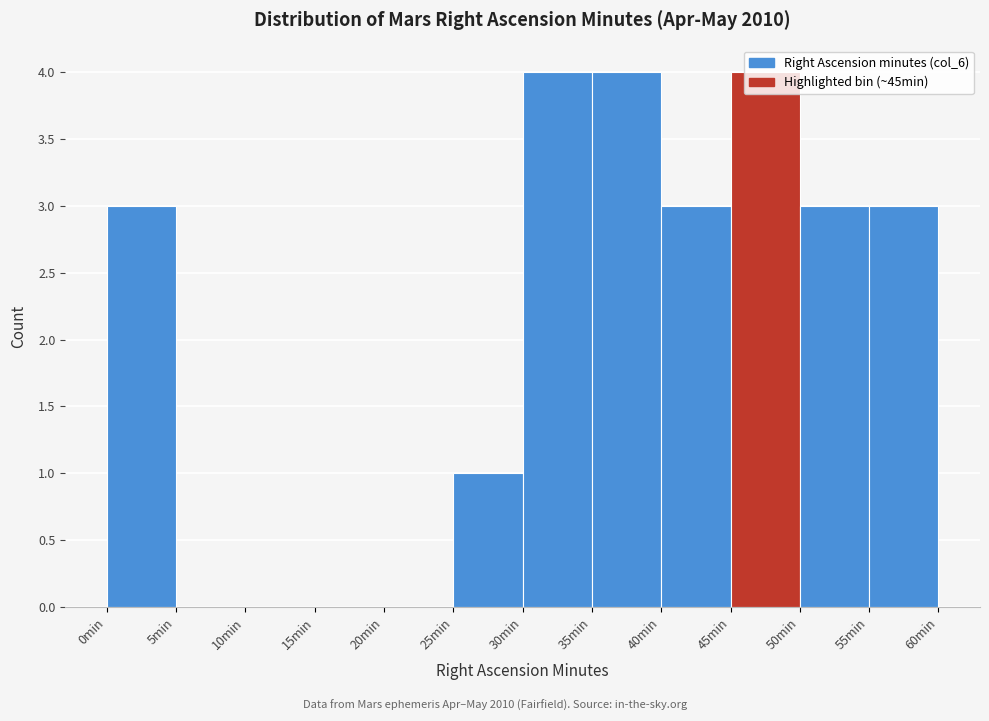

Reading left to right, transcribe this chart: for each bar, give the range it covers on the x-axis and its height. The values are not printed on the chart, so give them approximately, as read against the axis.

0 to 5: 3
5 to 10: 0
10 to 15: 0
15 to 20: 0
20 to 25: 0
25 to 30: 1
30 to 35: 4
35 to 40: 4
40 to 45: 3
45 to 50: 4
50 to 55: 3
55 to 60: 3